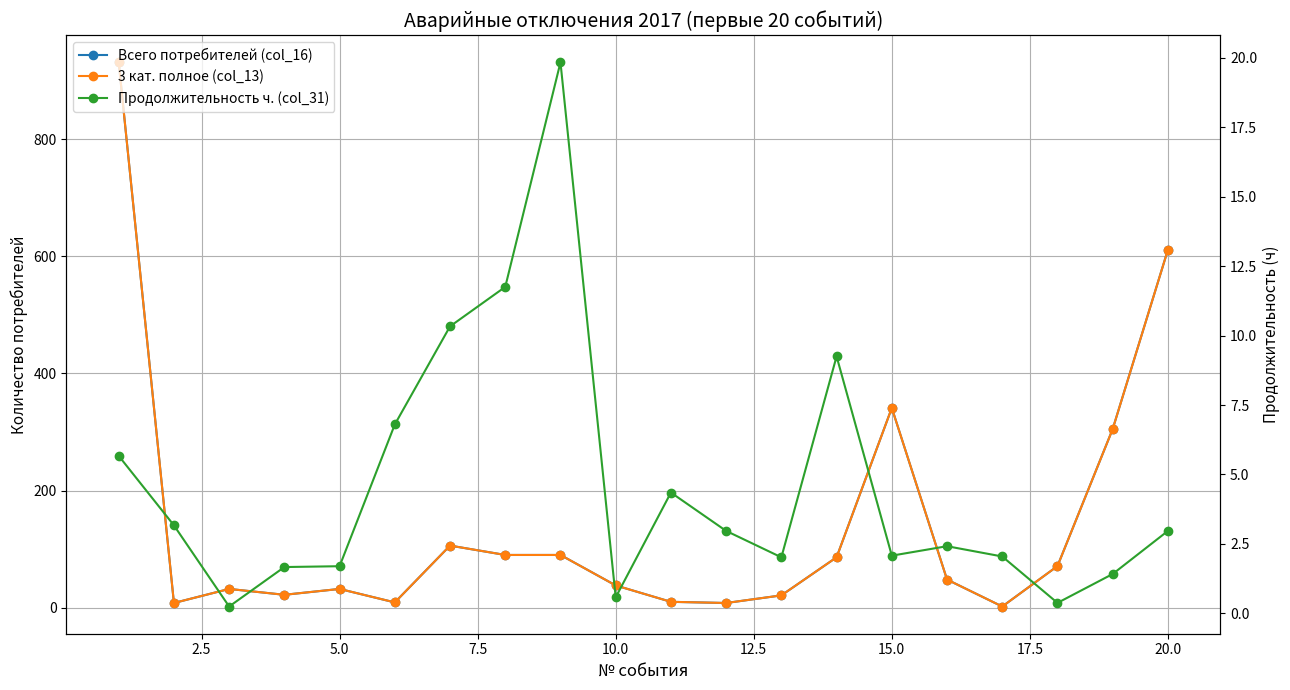

True or false: 3 кат. полное (col_13) and Всего потребителей (col_16) intersect in this chart.

False